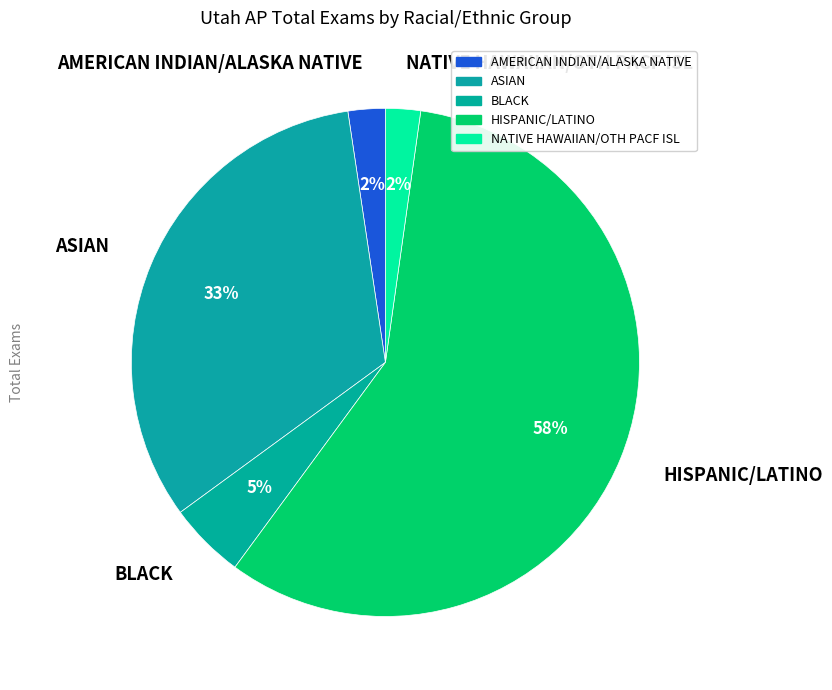

How many slices are in this pie chart?

5